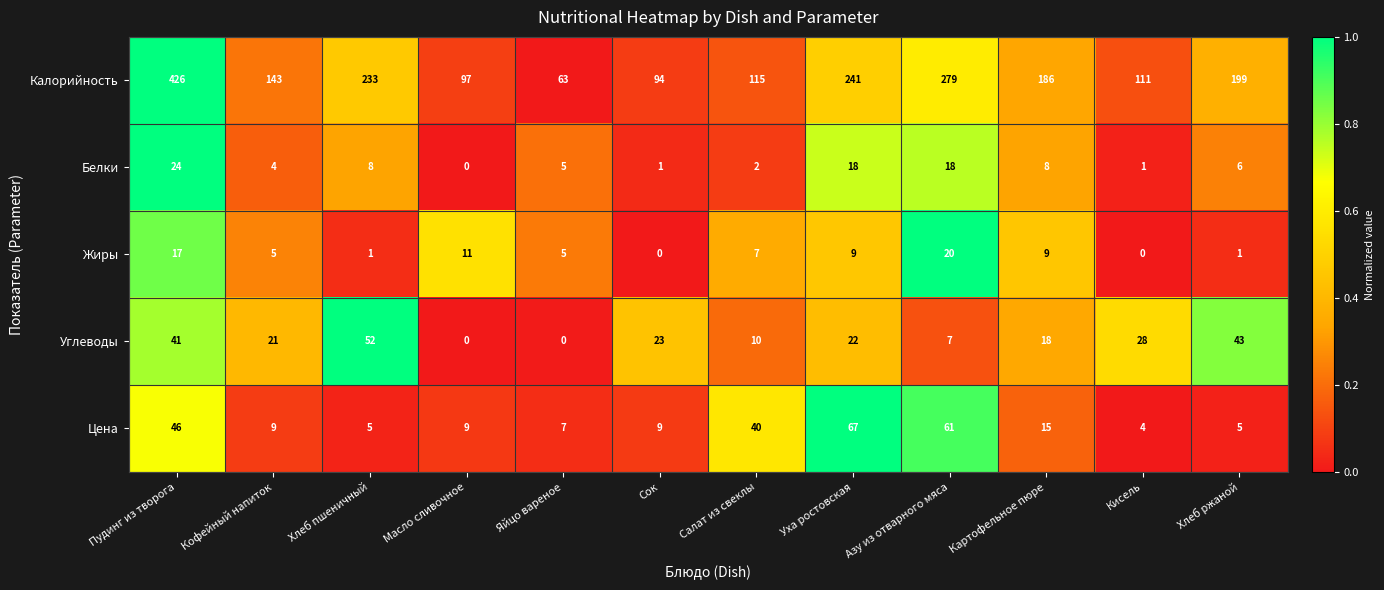

What is the average value of the Белки series?

8